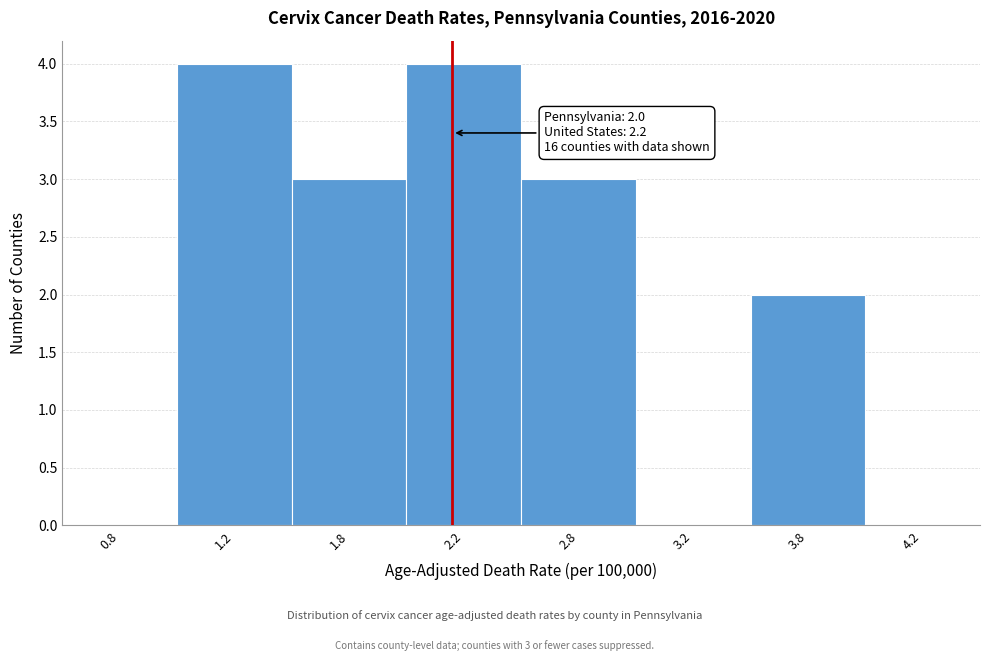

Reading left to right, extract all data points from this chart.

0.8=0	1.2=4	1.8=3	2.2=4	2.8=3	3.2=0	3.8=2